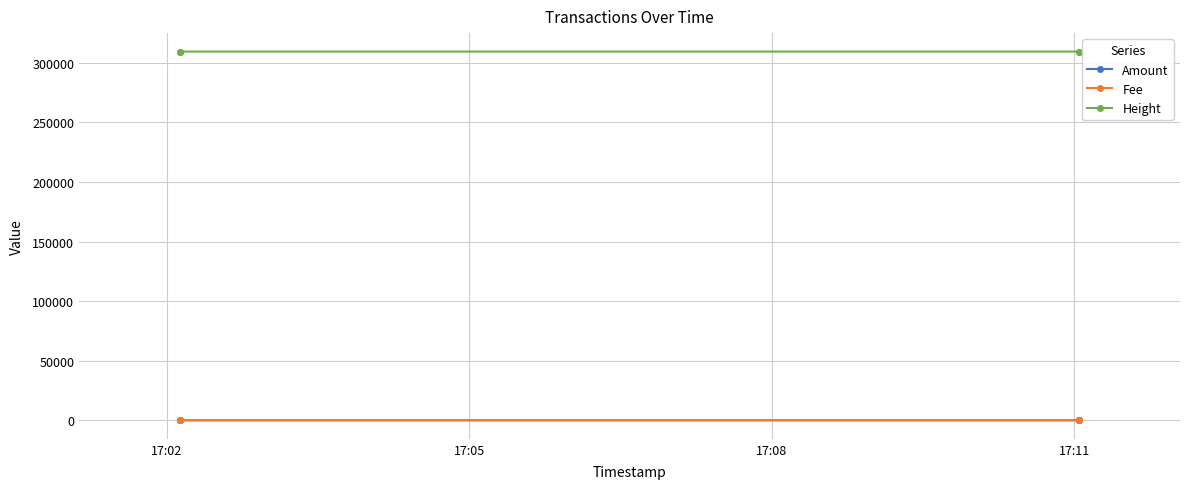

Is it true that Fee equals 1 at 17:11?

True